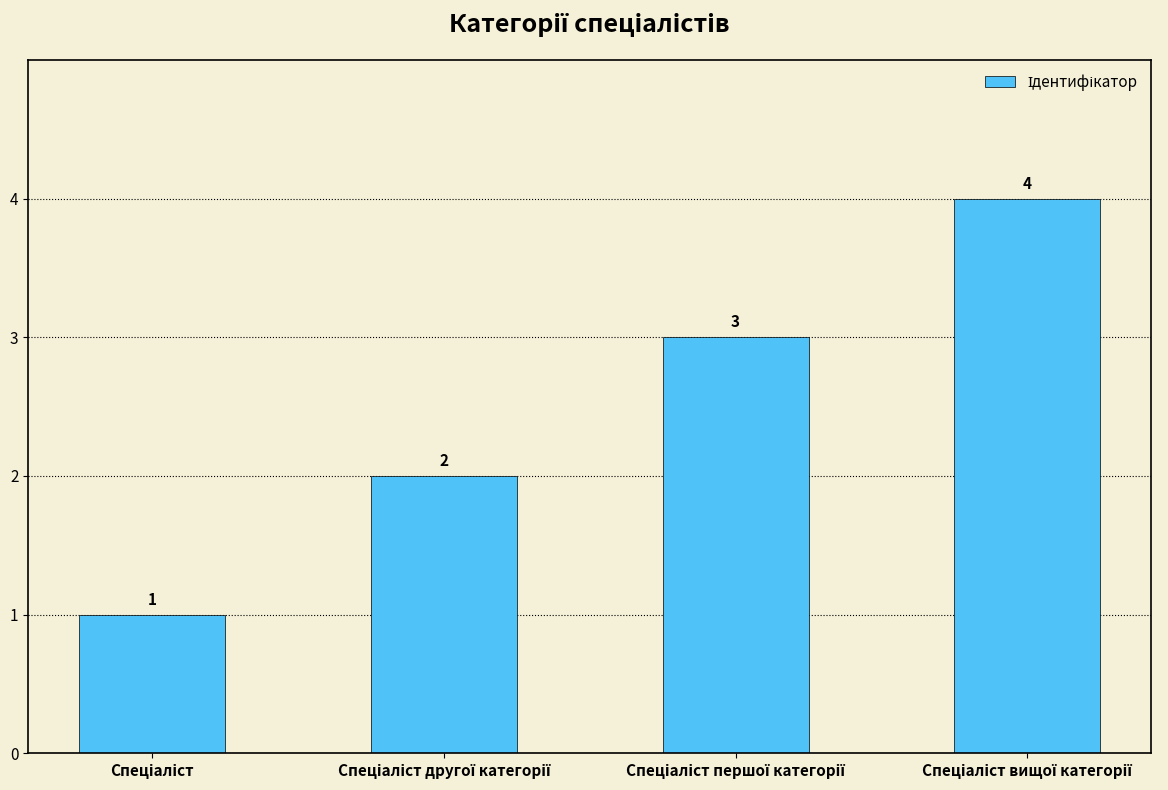

What is the difference between the maximum and minimum values?

3